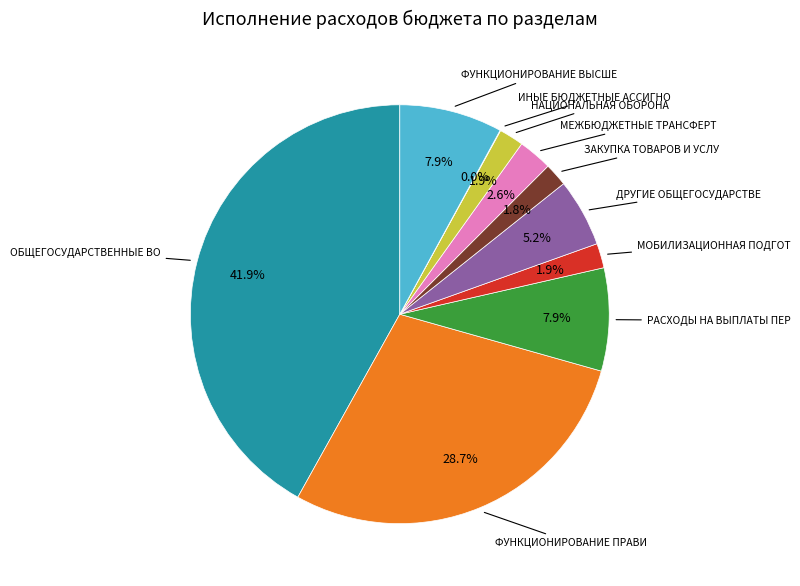

Does any single category account for the majority?

No